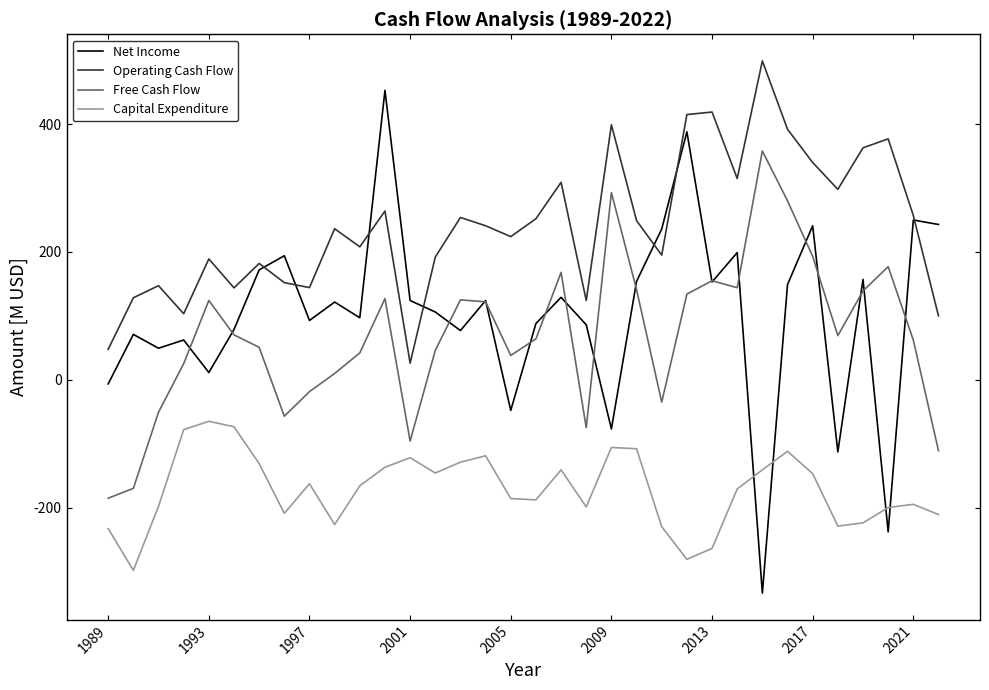

In Operating Cash Flow, how many points are higher than both neighbors (excluding endpoints)?

11